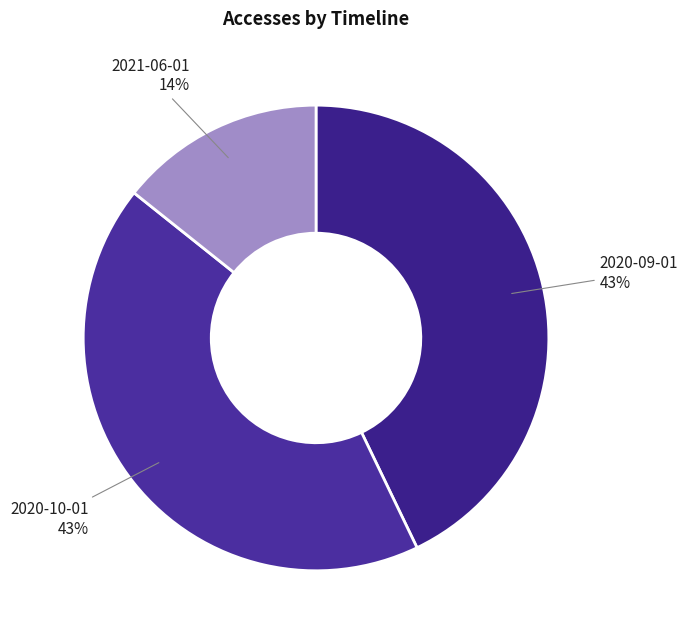

Which category has the smallest portion of the pie?

2021-06-01